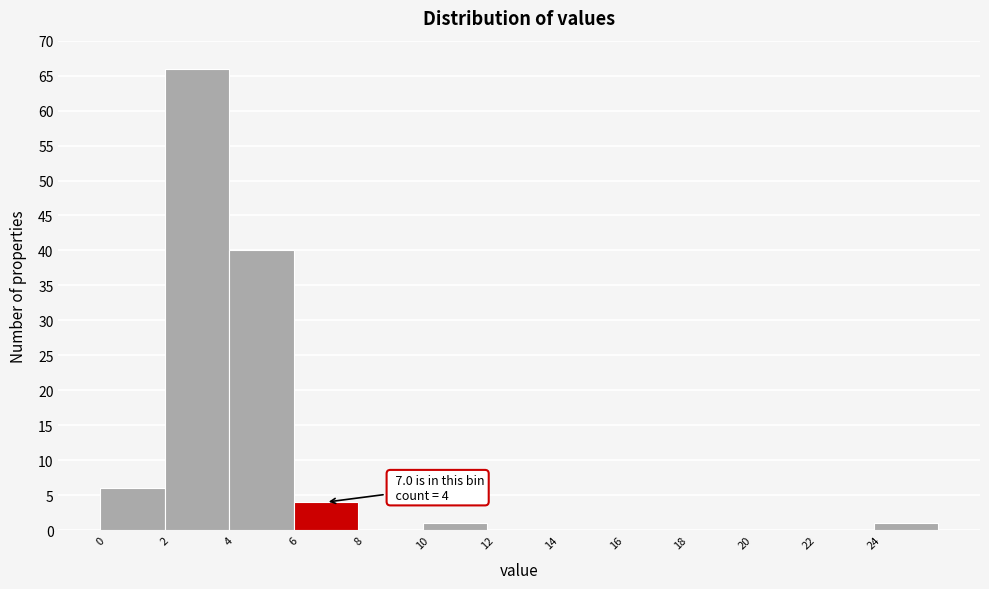

Which range on the x-axis has the tallest bar?

2 to 4